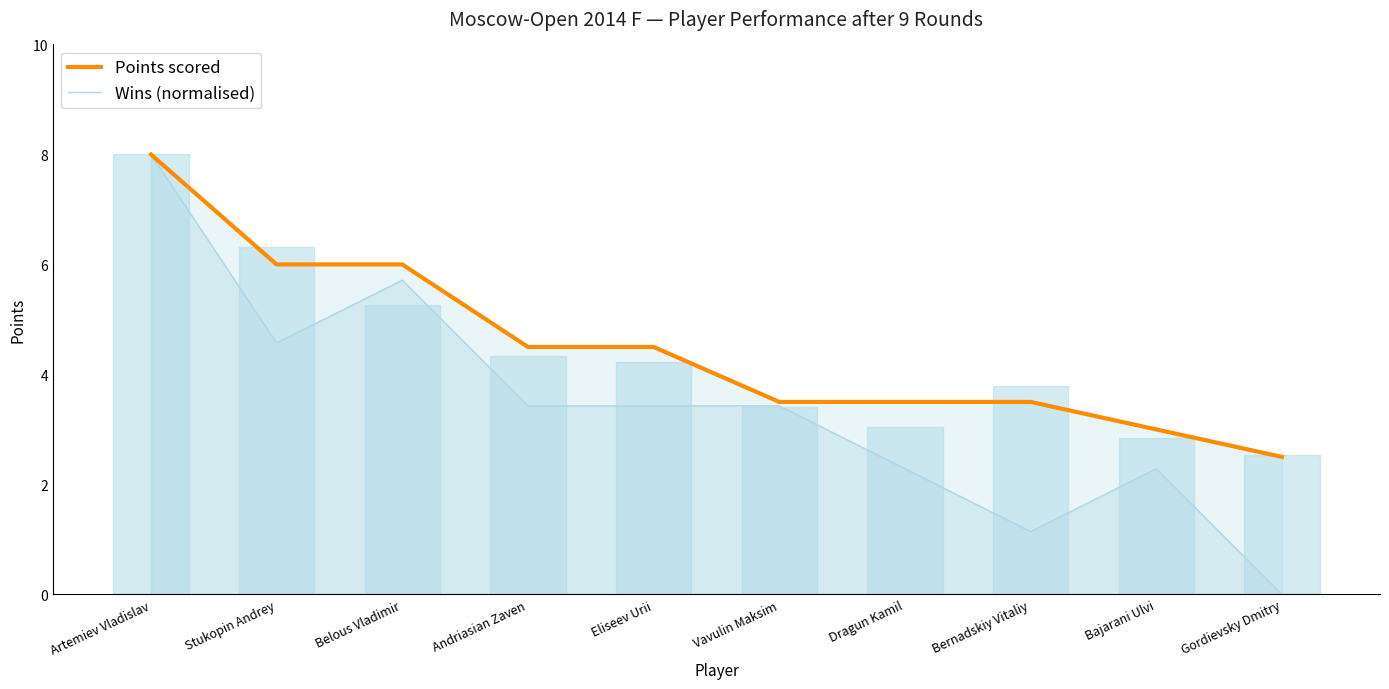

How many values in the Wins (normalised) series exceed 3?

6